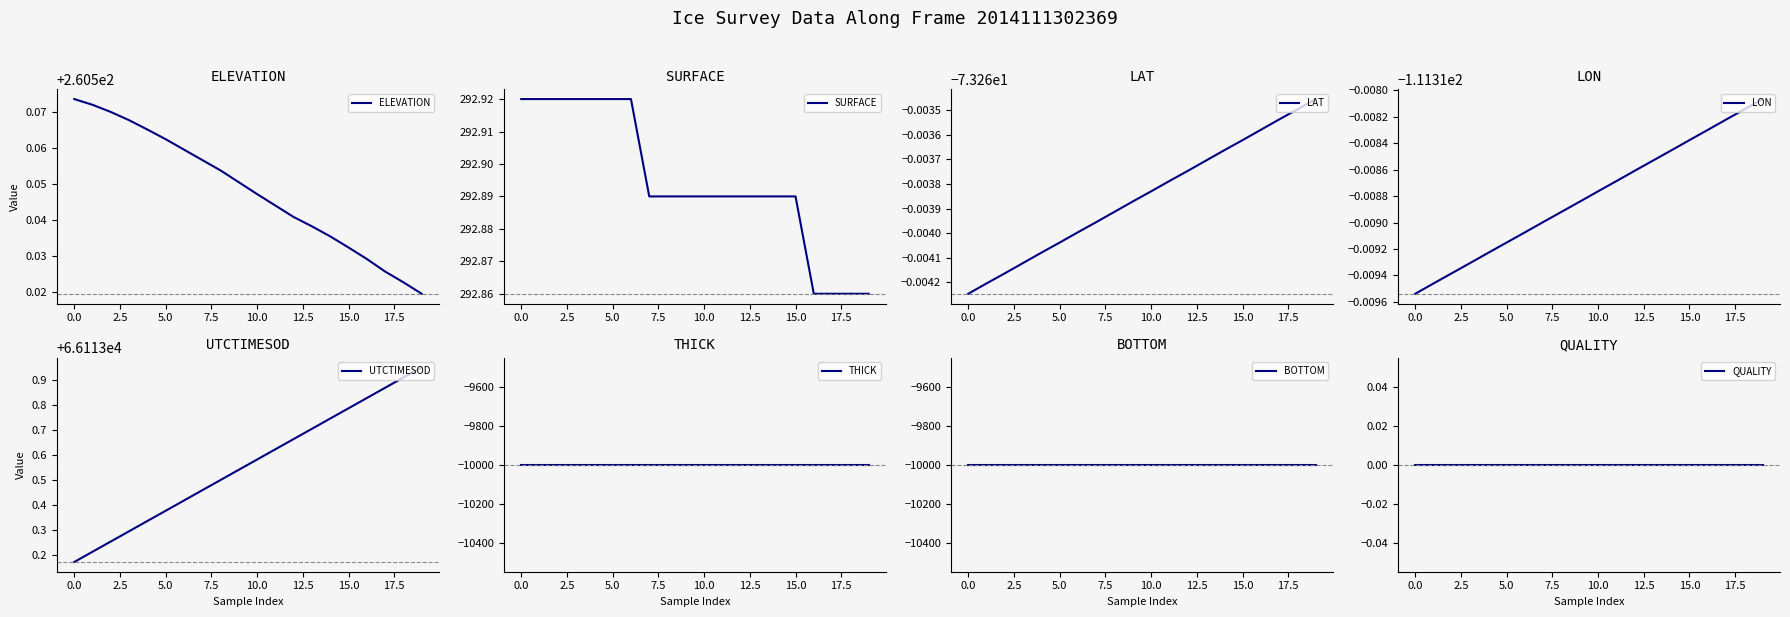

At which category is the sum across all series the highest?

19